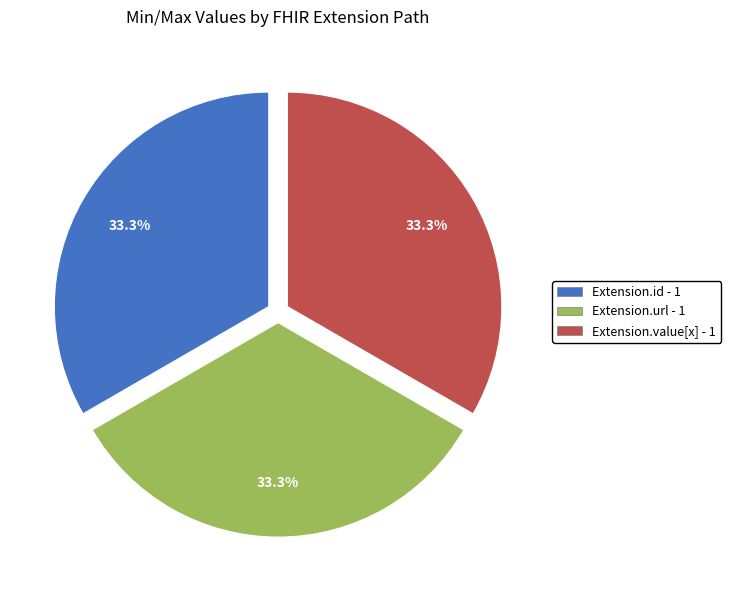

Is there any slice that represents more than half of the pie?

No